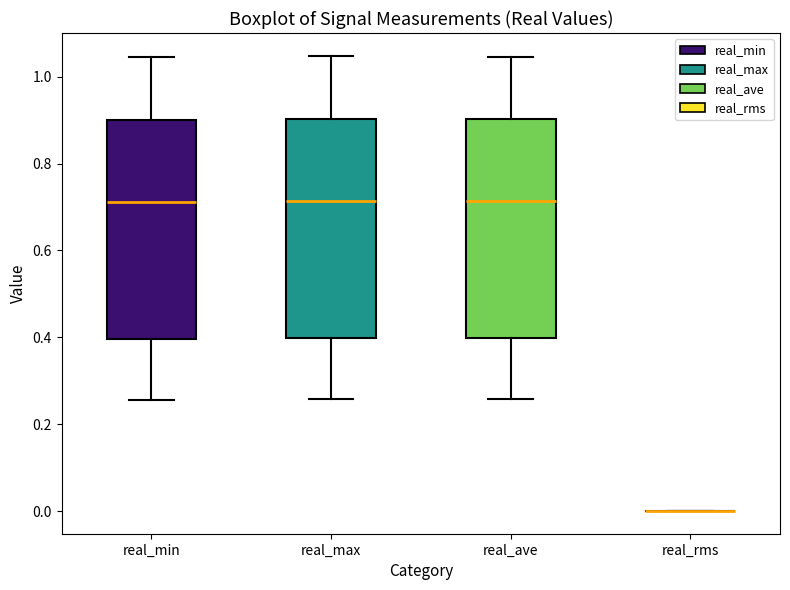

Reading left to right, transcribe this box plot: for each box, give where its median line is, the range the box spans, and where its two whiskers end, as read against the y-axis. The values are not printed on the chart, so give them approximately, as read against the axis.

real_min: median 0.72, box 0.40 to 0.90, whiskers 0.26 to 1.04
real_max: median 0.72, box 0.40 to 0.90, whiskers 0.26 to 1.04
real_ave: median 0.72, box 0.40 to 0.90, whiskers 0.26 to 1.04
real_rms: box collapsed to a line at 0.00, whiskers 0.00 to 0.00